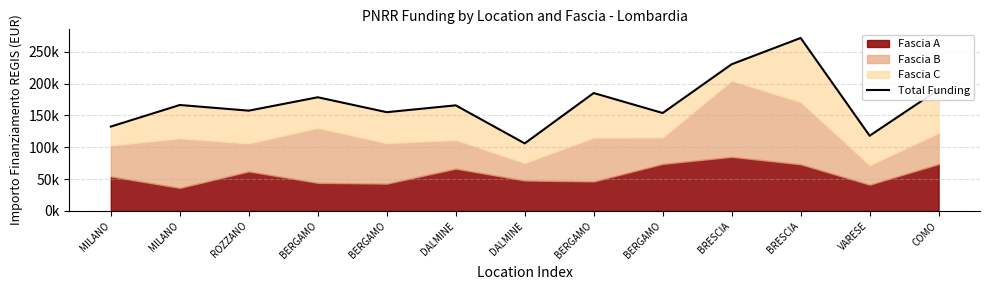

Rank the categories by value from lowest to highest.

DALMINE, VARESE, MILANO, BERGAMO, BERGAMO, ROZZANO, DALMINE, MILANO, BERGAMO, BERGAMO, COMO, BRESCIA, BRESCIA